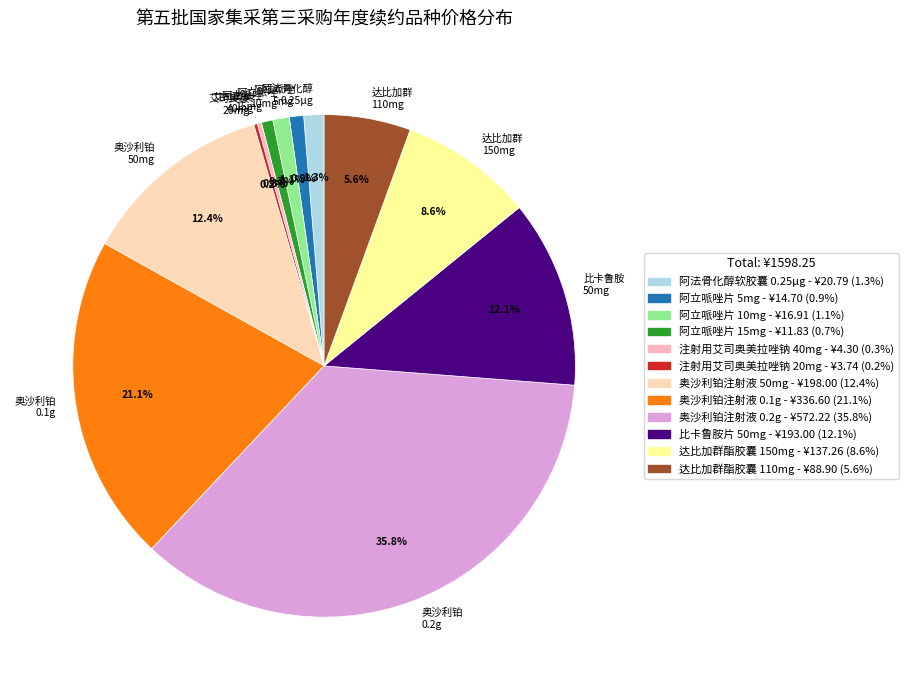

Combined, do 达比加群 150mg and 阿立哌唑 15mg account for over 50%?

No